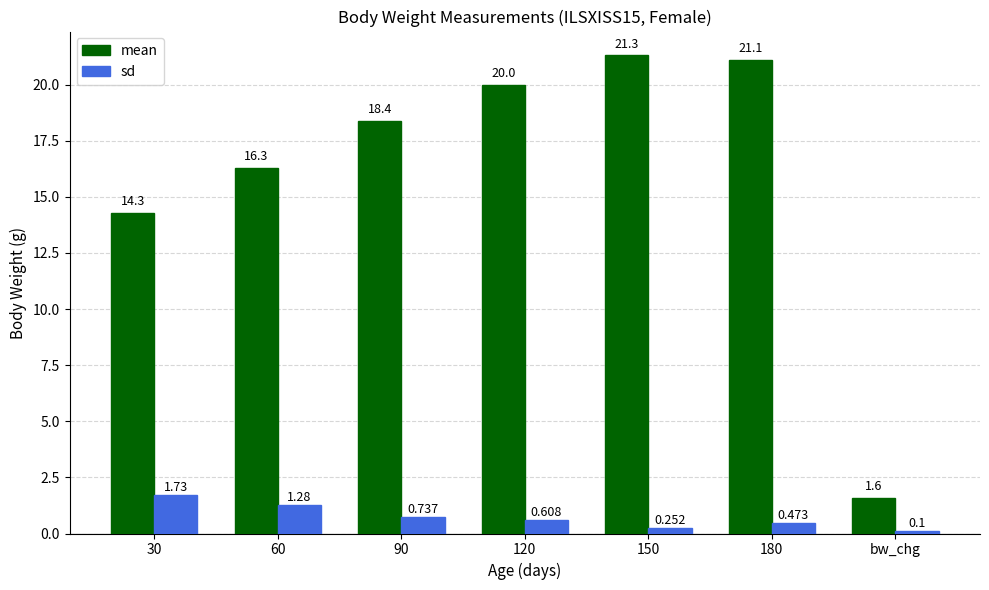

At which category does the chart reach its minimum across all series?

bw_chg